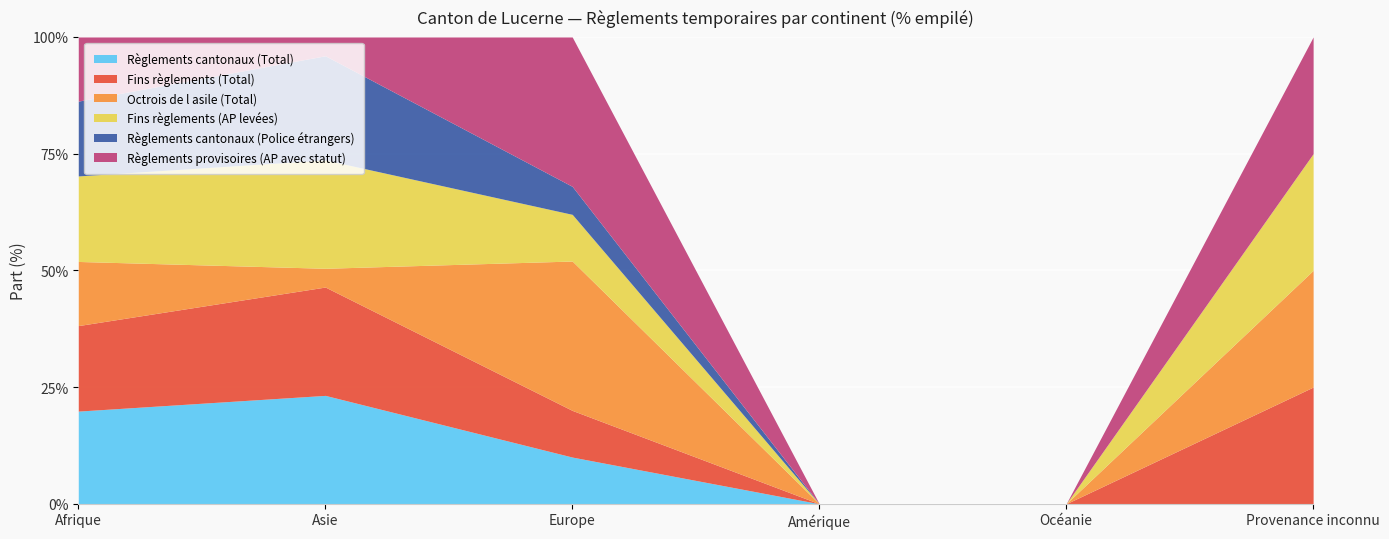

Is the value of Fins règlements (AP levées) at Asie greater than the value of Fins règlements (Total) at Europe?

Yes